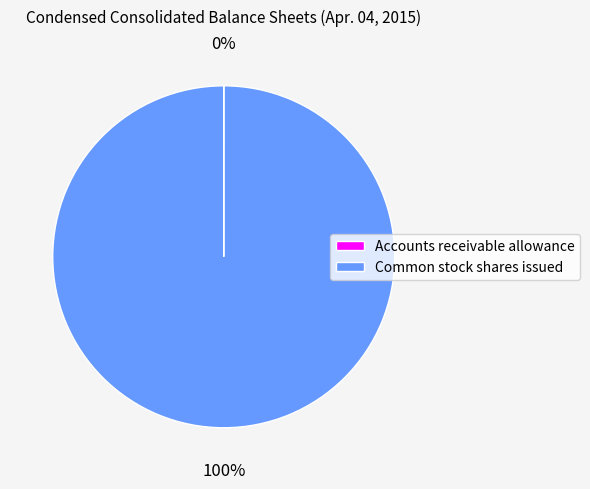

What percentage is the Common stock shares issued slice, to the nearest percent?

100%